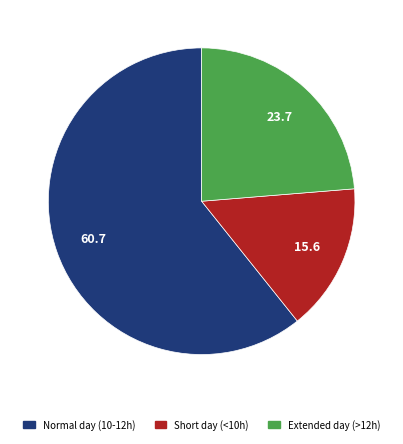

Does any single category account for the majority?

Yes